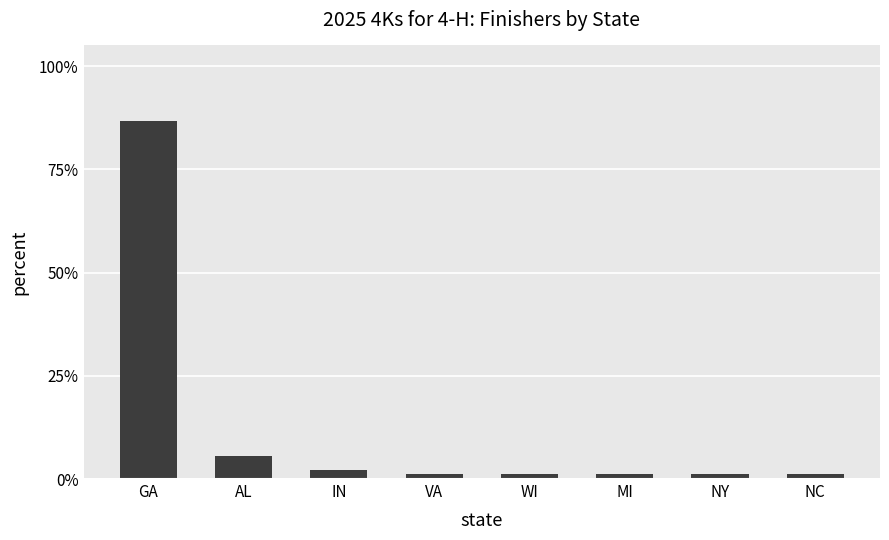

How many bars are there in total?

8